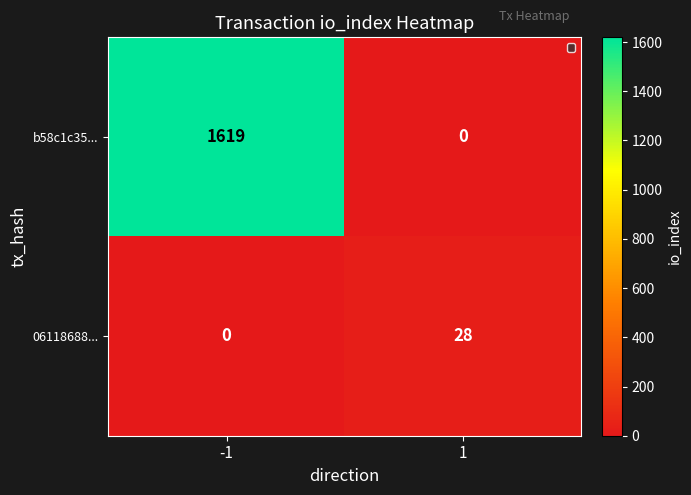

At which category is the sum across all series the highest?

-1